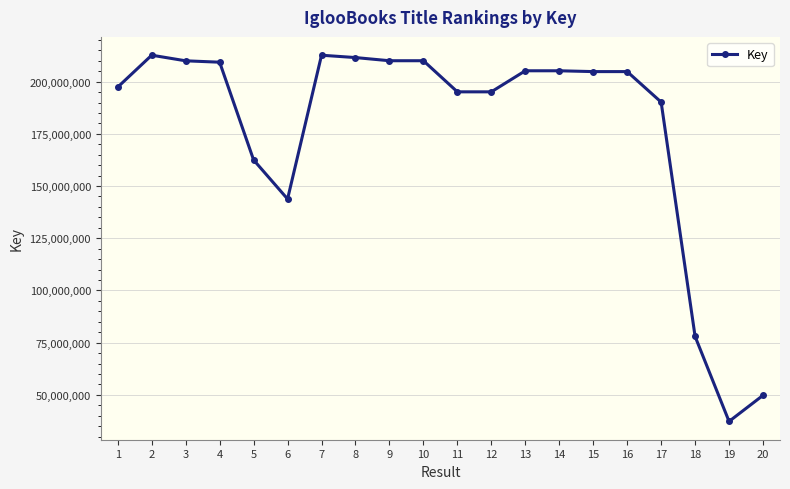

Where is the first local maximum?

2